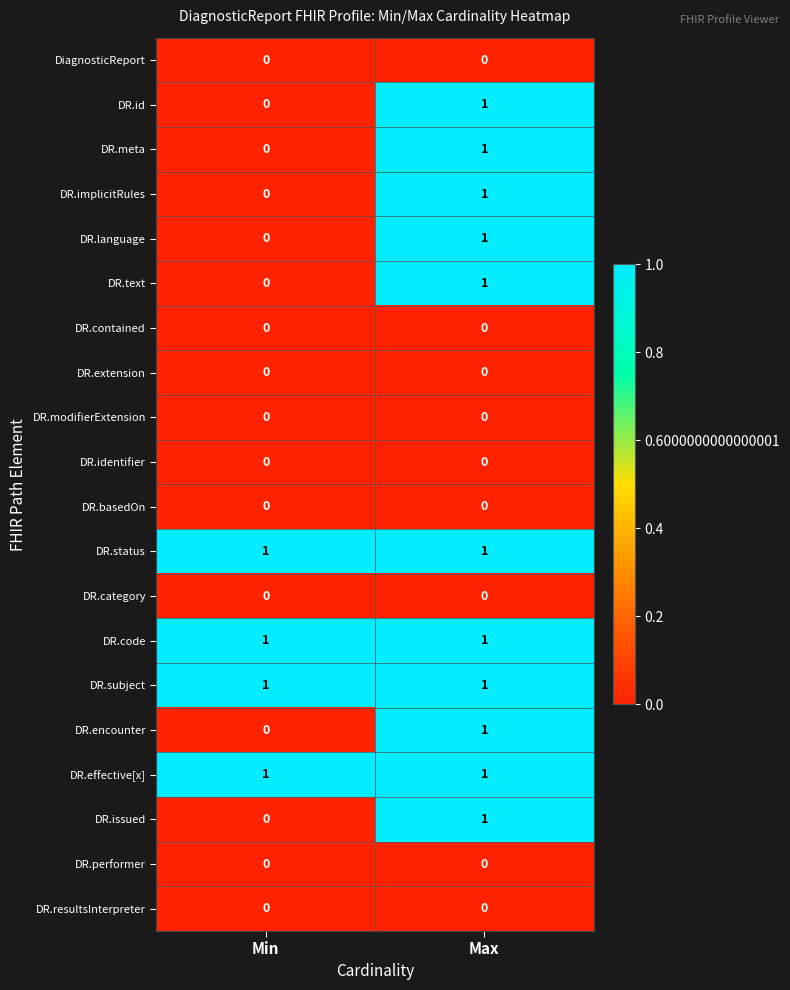

What is the total value across all series at Max?

11